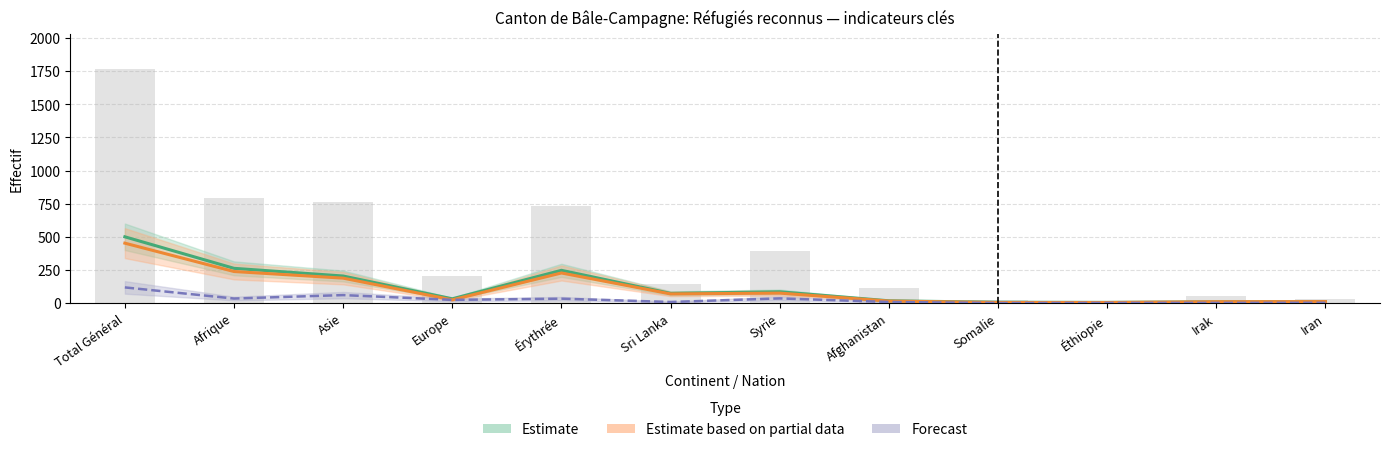

Where is Forecast line nearest to the value 59?

Asie